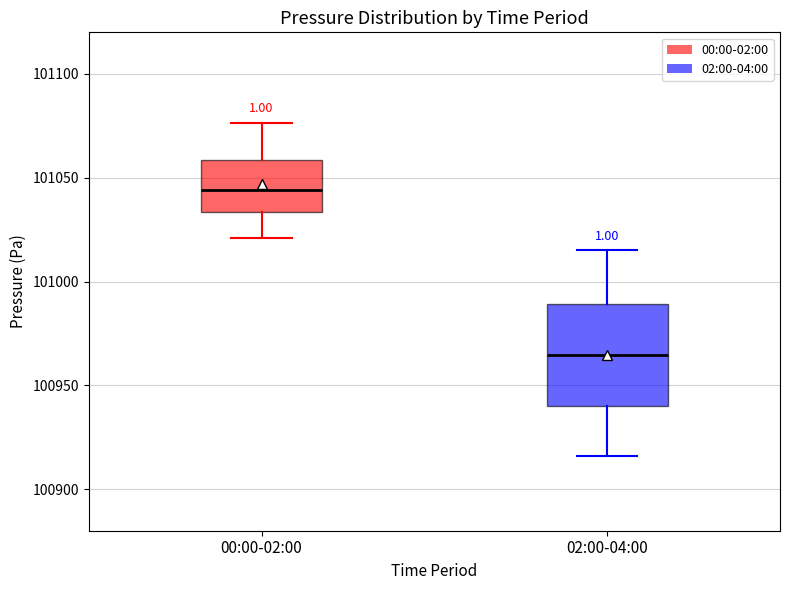

Reading left to right, read every box against the y-axis: the position of its median line, the range the box covers, and the ends of its whiskers. The values are not printed on the chart, so give them approximately, as read against the axis.

00:00-02:00: median 101045, box 101035 to 101060, whiskers 101020 to 101075
02:00-04:00: median 100965, box 100940 to 100990, whiskers 100915 to 101015